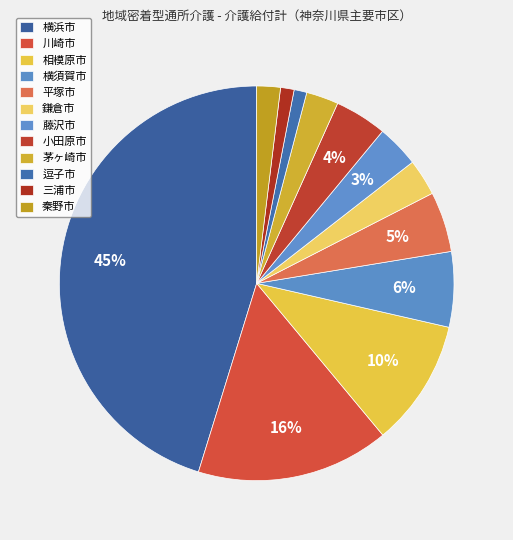

Is there any slice that represents more than half of the pie?

No